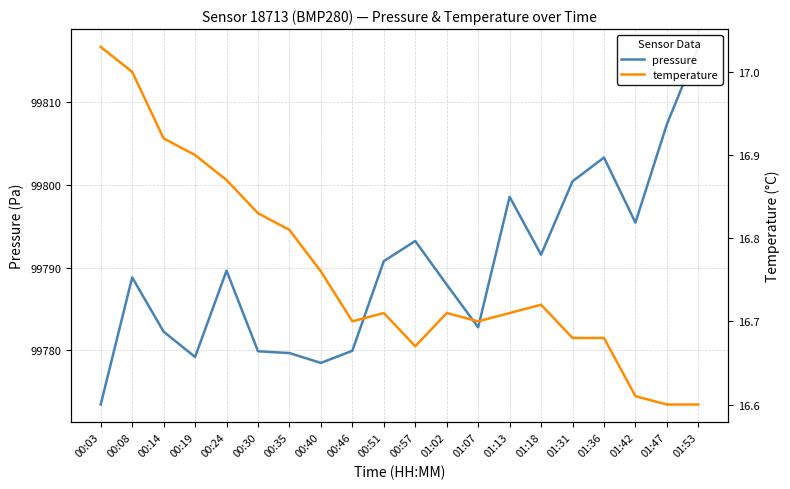

What is the total value across all series at 01:02?

99804.7